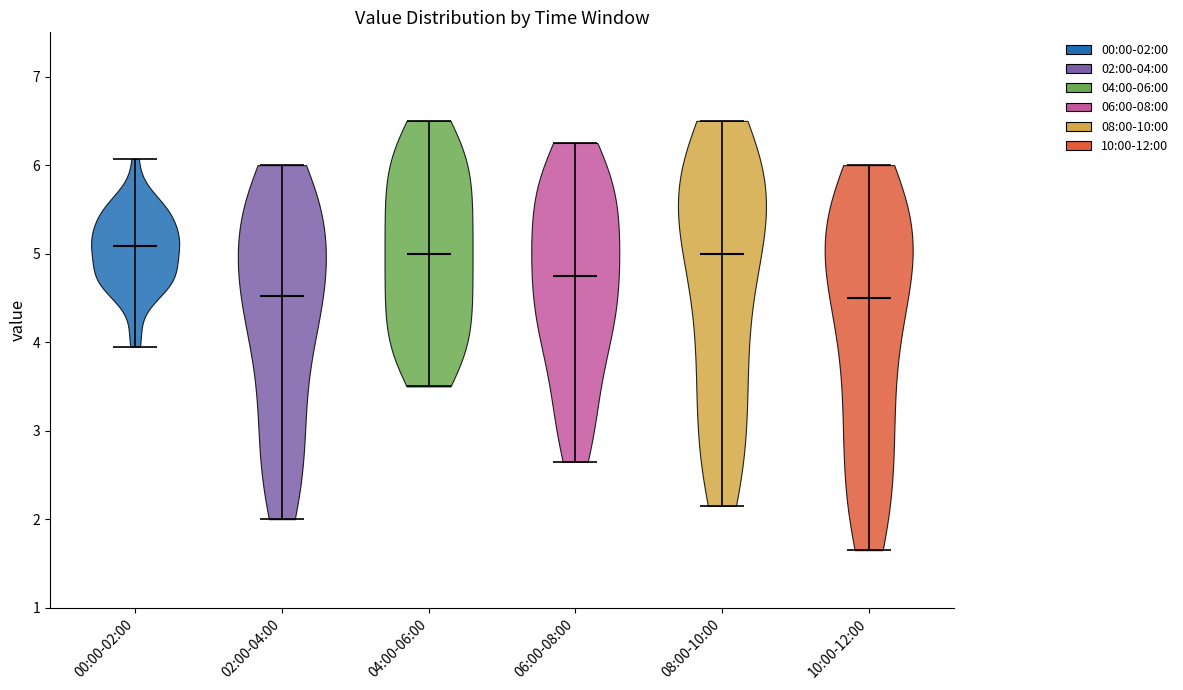

Reading left to right, read every violin against the y-axis: where its median line is, and the lowest and highest points it reaches. The values are not printed on the chart, so give them approximately, as read against the axis.

00:00-02:00: median line 5.1, lowest point 4.0, highest point 6.1
02:00-04:00: median line 4.5, lowest point 2.0, highest point 6.0
04:00-06:00: median line 5.0, lowest point 3.5, highest point 6.5
06:00-08:00: median line 4.8, lowest point 2.7, highest point 6.3
08:00-10:00: median line 5.0, lowest point 2.2, highest point 6.5
10:00-12:00: median line 4.5, lowest point 1.7, highest point 6.0